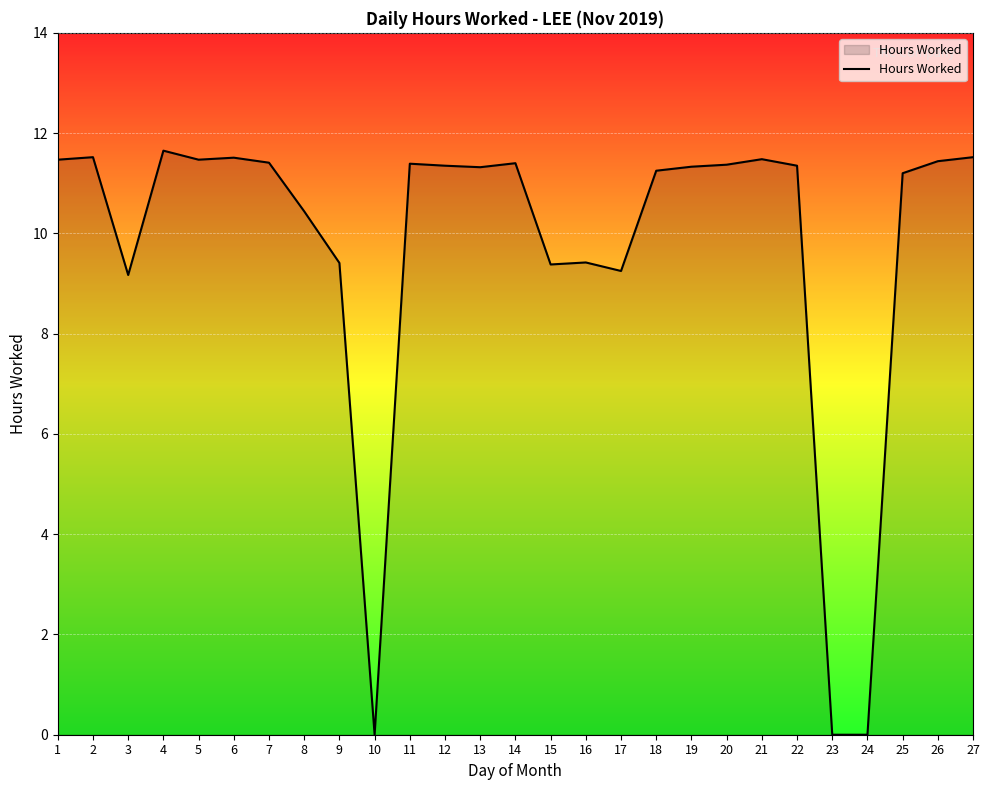

Which has a higher value, 16 or 5?

5